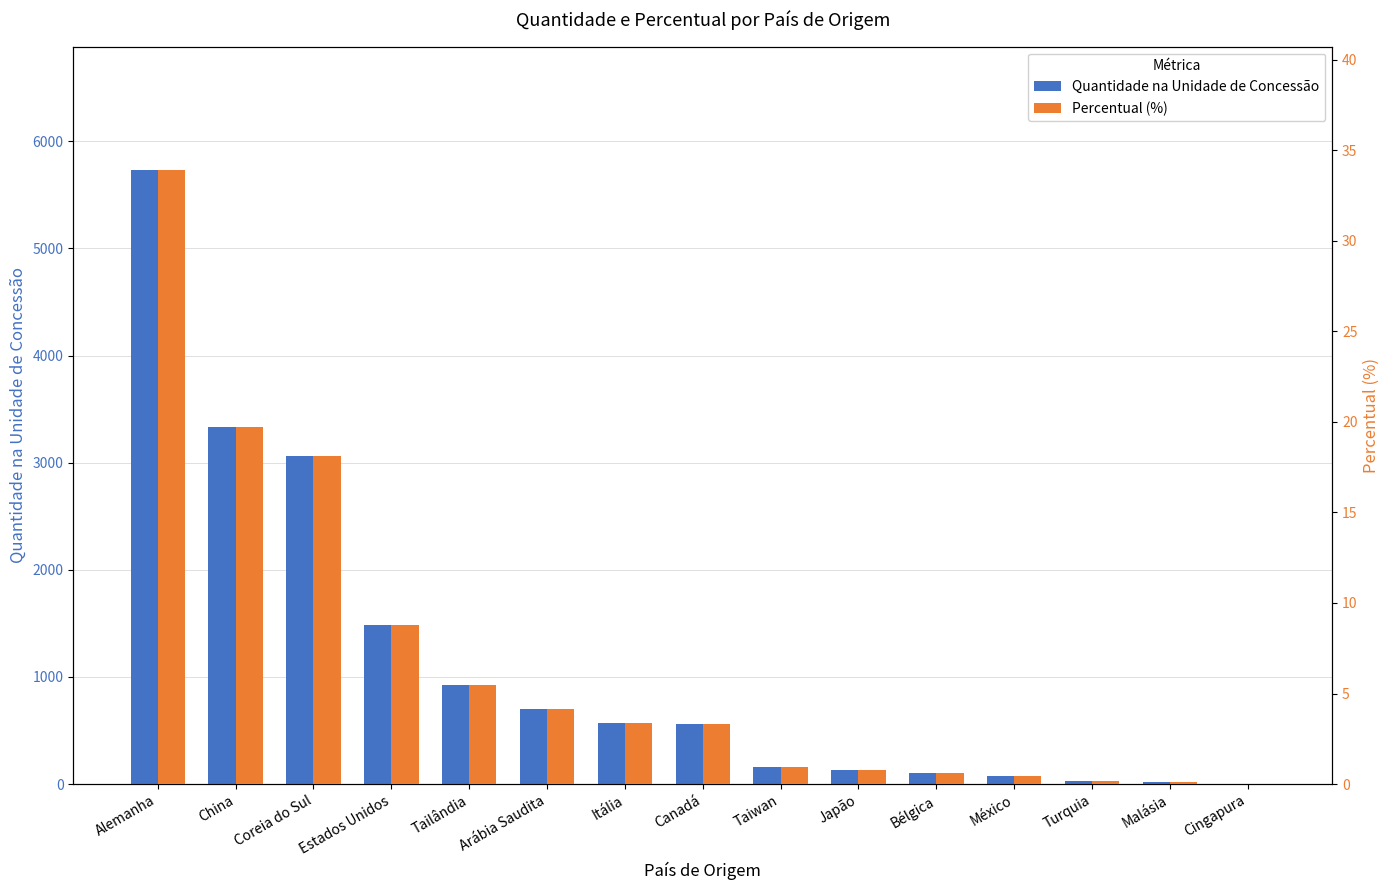

What is the spread (max minus min) of values at Taiwan?

161.0